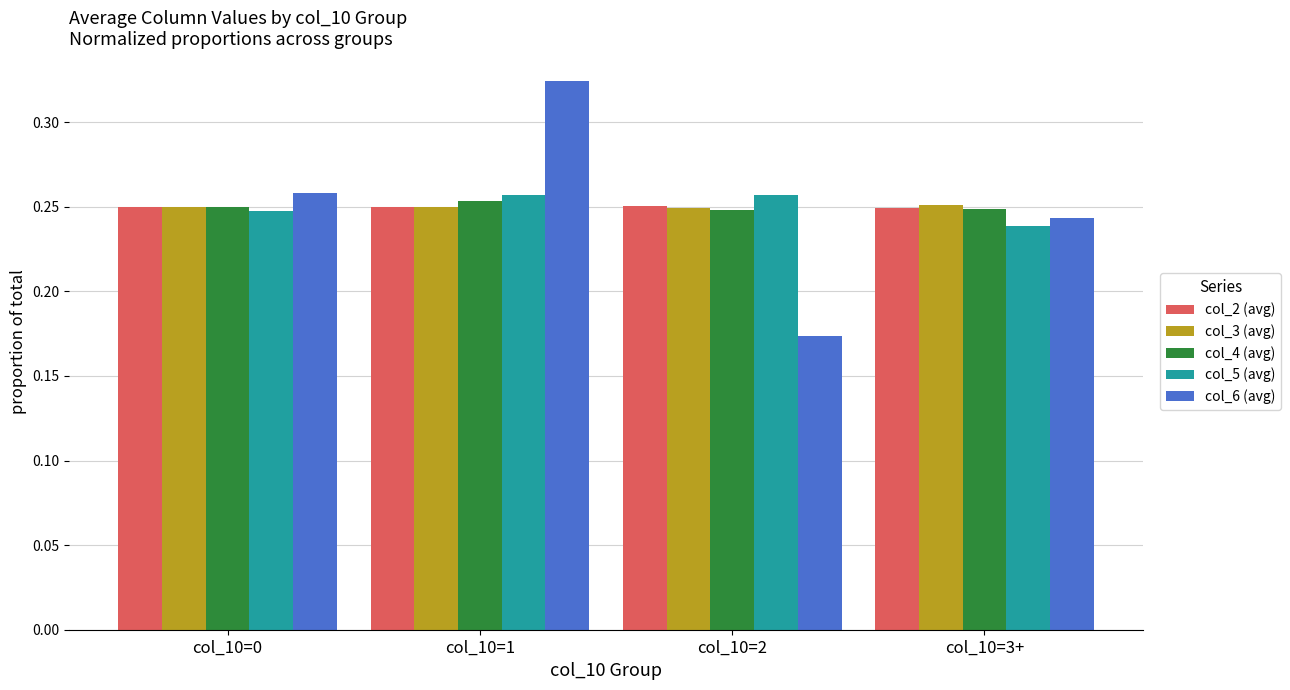

Which label corresponds to the smallest value in the chart?

col_10=2